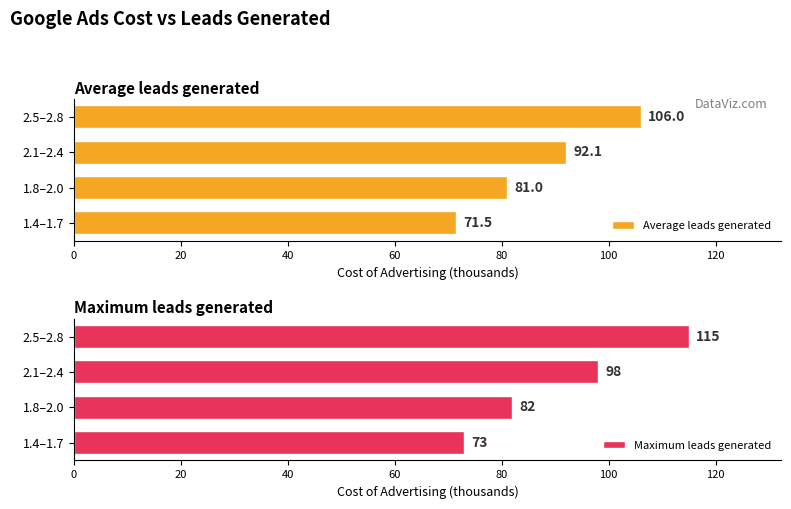

The value of Average leads generated at 1.8–2.0 is 144.0. True or false?

False